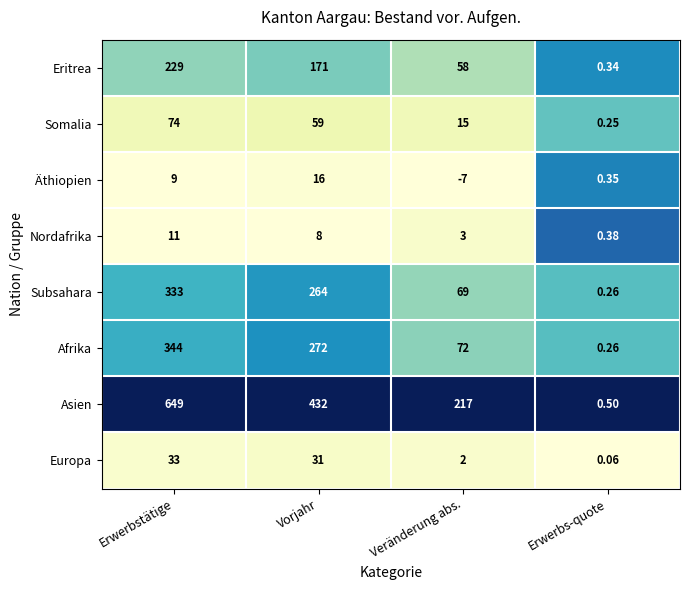

Which series has the largest total across all categories?

Asien